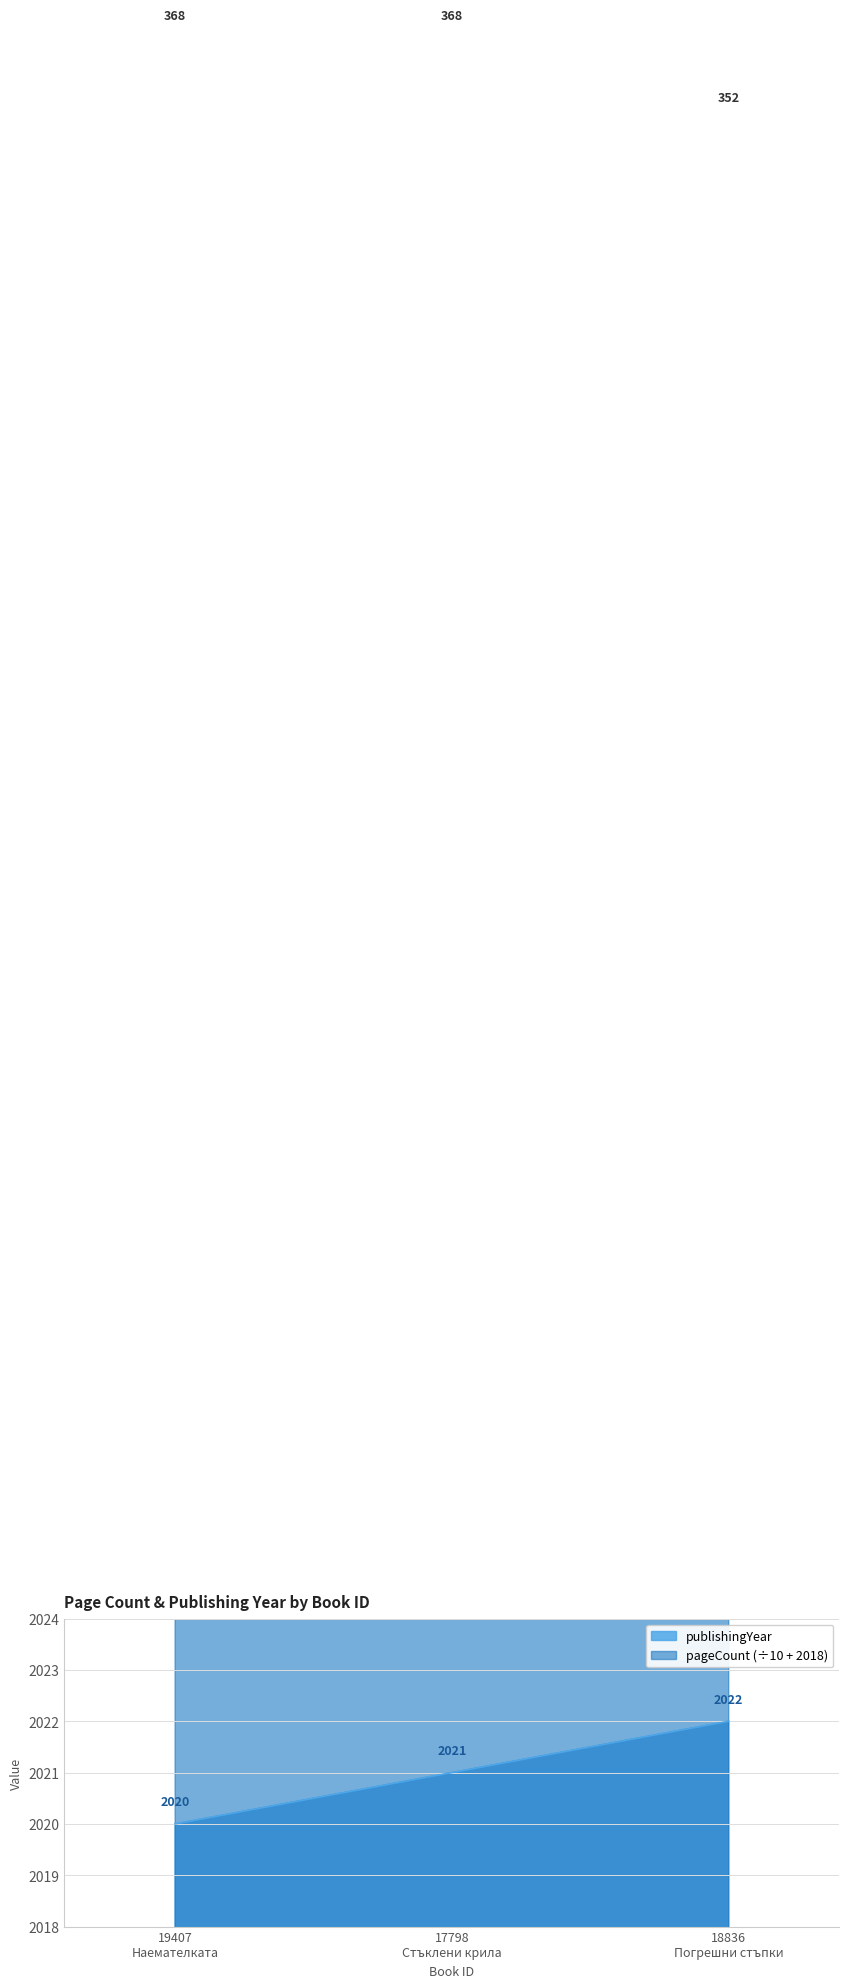

Reading left to right, list all the values displayed in this chart.

publishingYear: 2020.0	2021.0	2022.0
pageCount: 2054.8	2054.8	2053.2